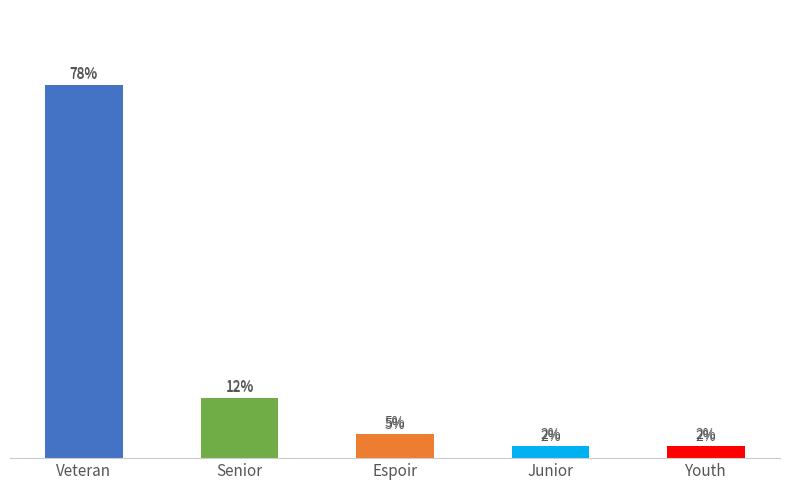

What is the average value?

20.0